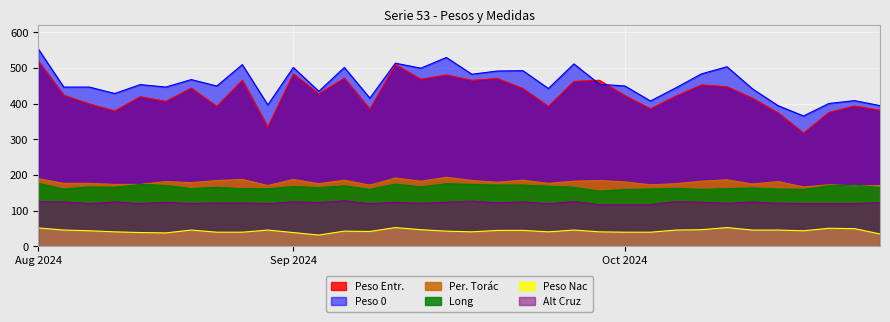

Is it true that Peso Entr. equals 491 at 9?

False